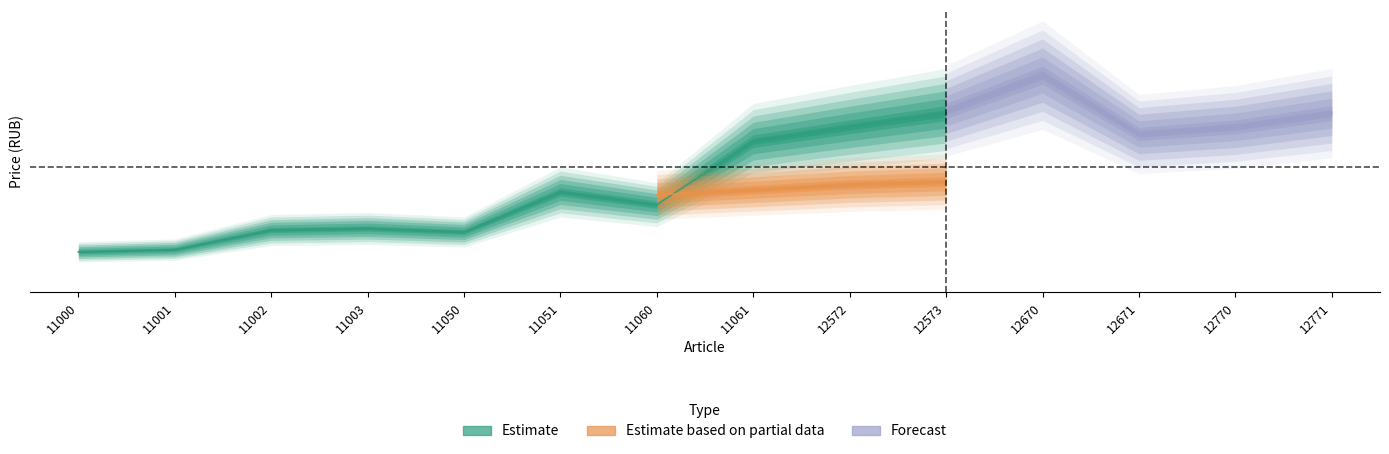

What value does the Estimate based on partial data series have at 12573?

4080